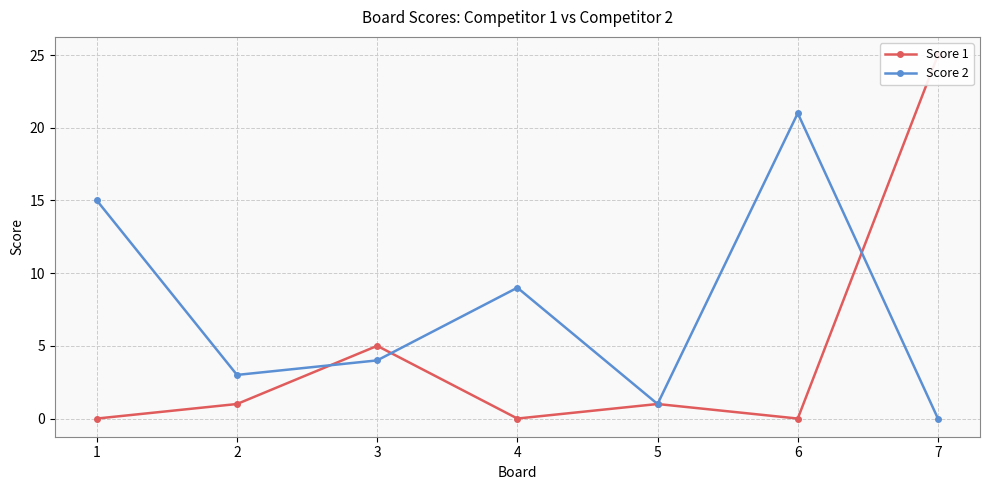

At 2, list the series in order from largest to smallest.

Score 2, Score 1